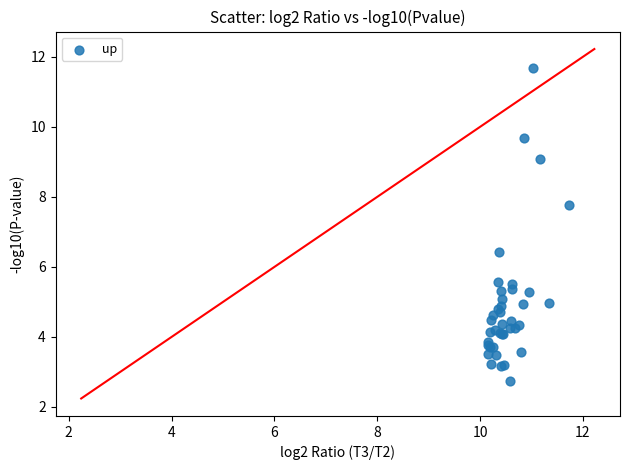

What Y value in the scatter plot is closest to 7?

6.4